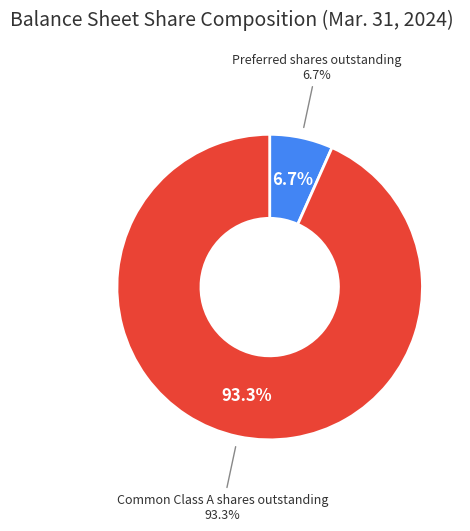

To the nearest percent, what percentage of the pie is Preferred shares outstanding?

7%